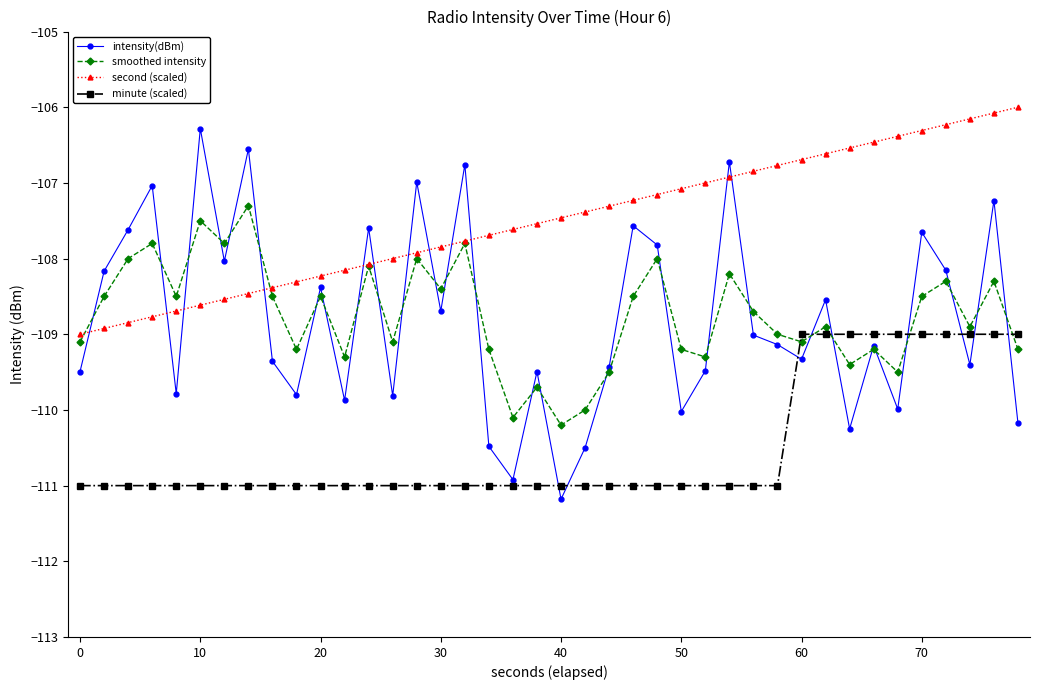

What is the lowest value of the second (scaled) series?

-109.0